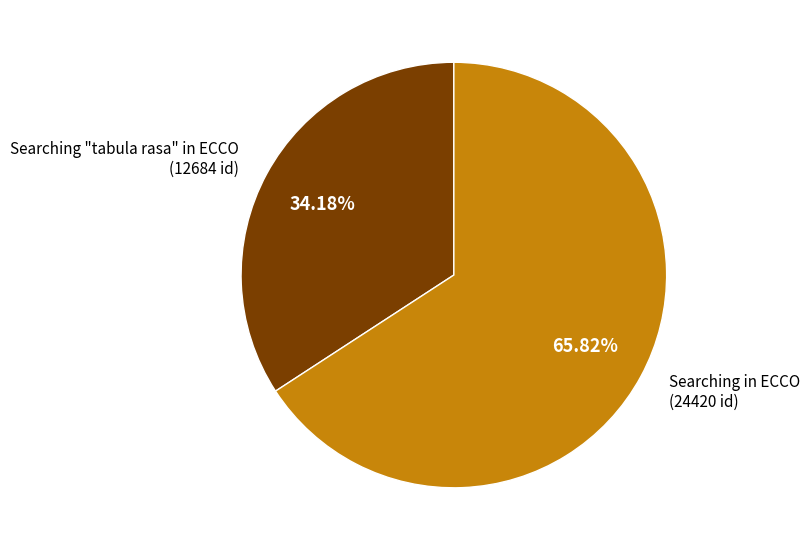

Does Searching in ECCO account for over 50% of the chart?

Yes